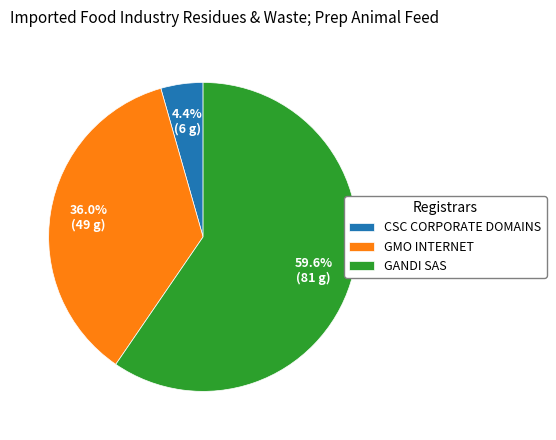

Count the number of slices in the pie.

3